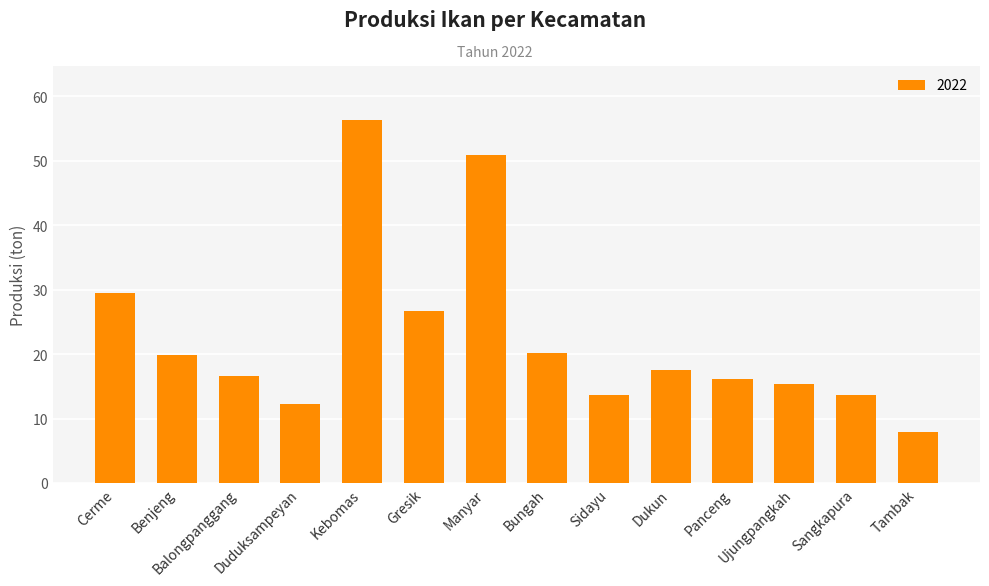

True or false: the data shows 7.9 at Tambak.

True